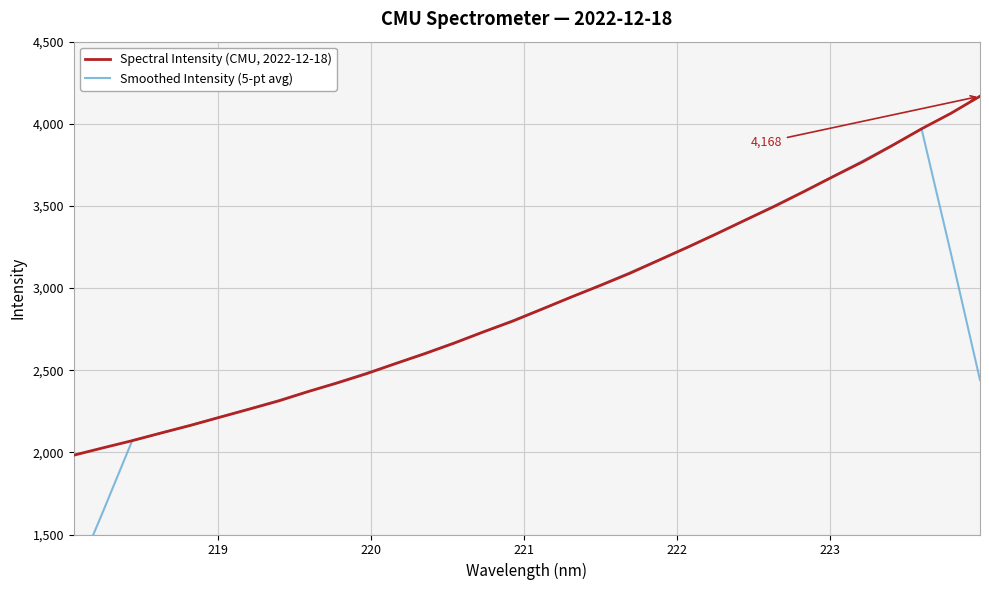

How many lines are shown in the chart?

2